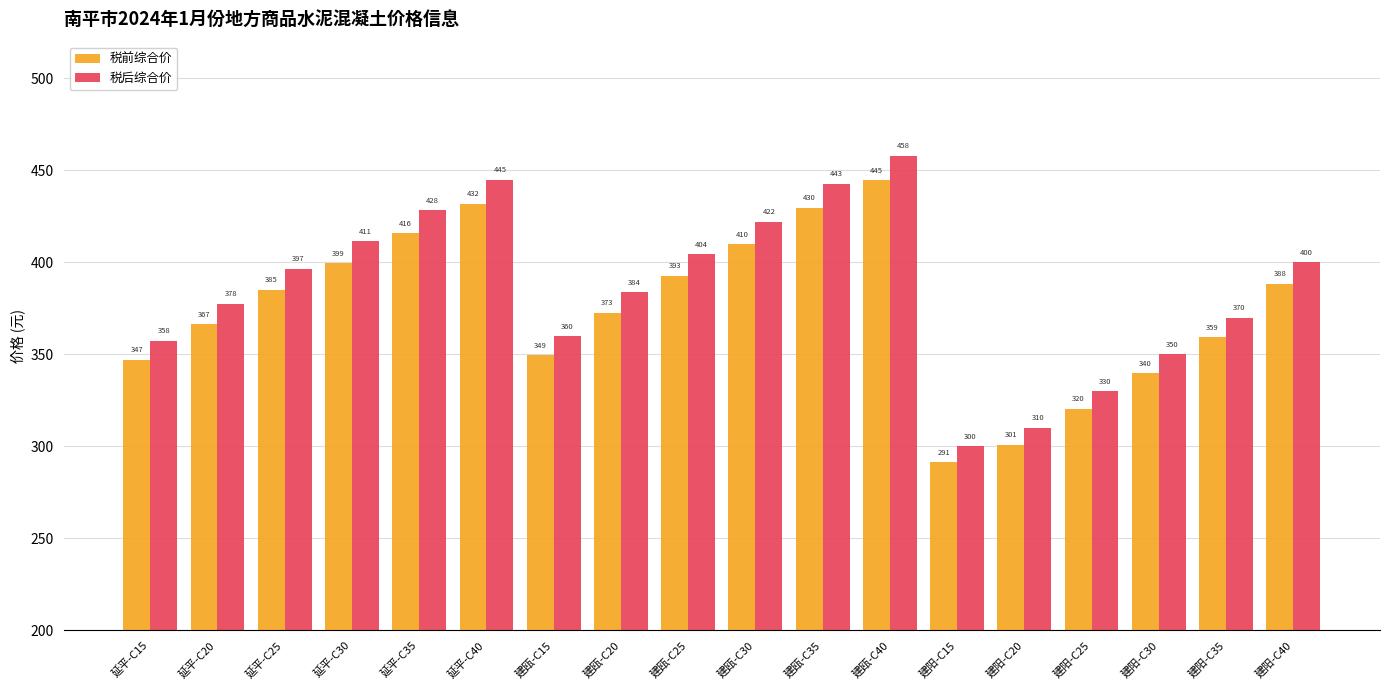

Is it true that 税后综合价 equals 239.7 at 延平-C30?

False